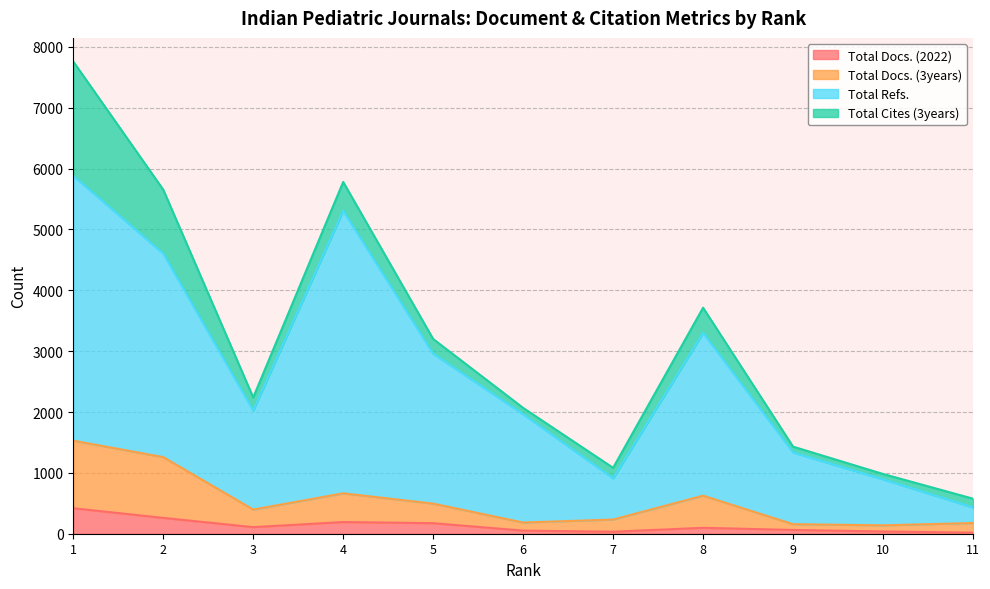

What is the minimum value shown in the chart?

17